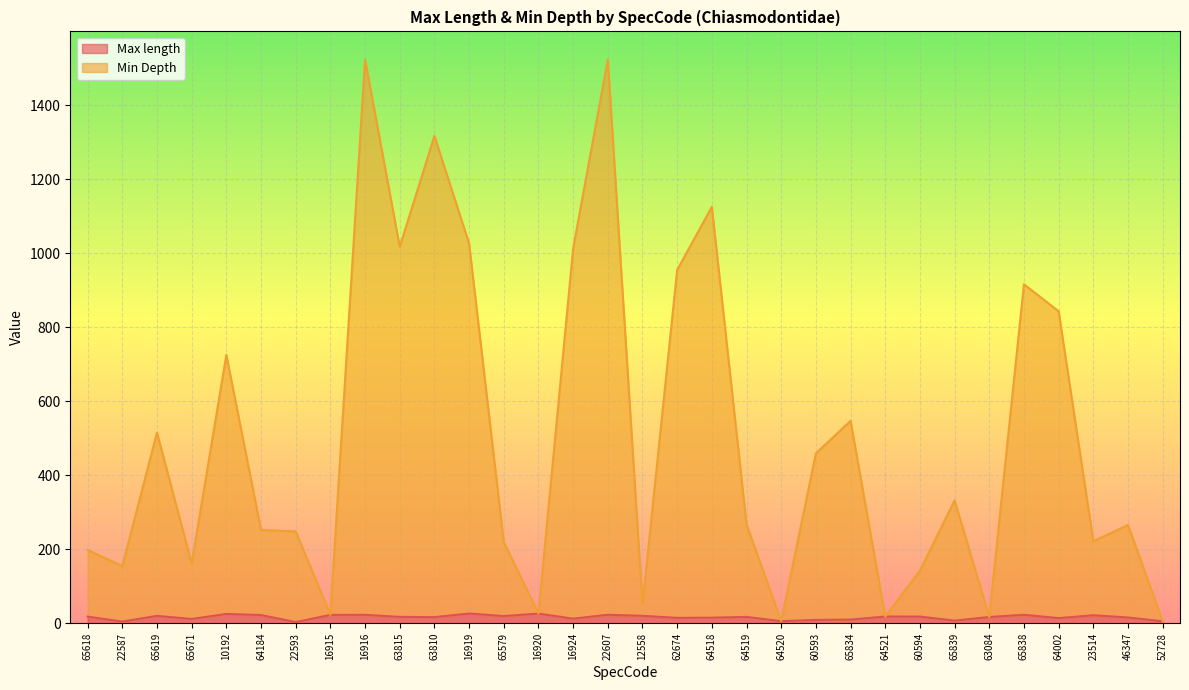

What is the minimum value shown in the chart?

3.0